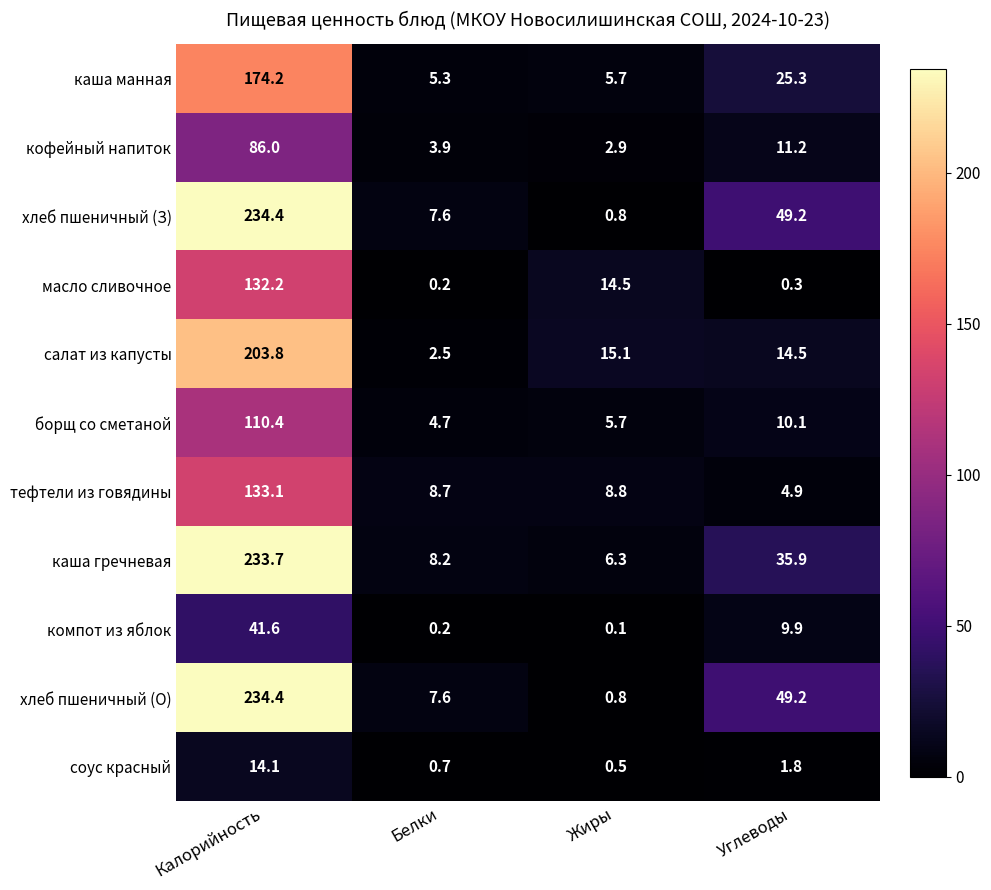

List the labels in order of салат из капусты value, largest first.

Калорийность, Жиры, Углеводы, Белки